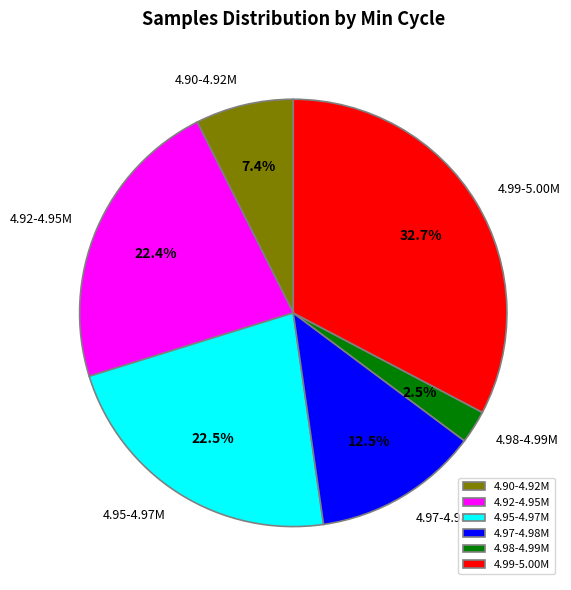

What is the ratio of the value at 4.99-5.00M to the value at 4.90-4.92M?

4.4